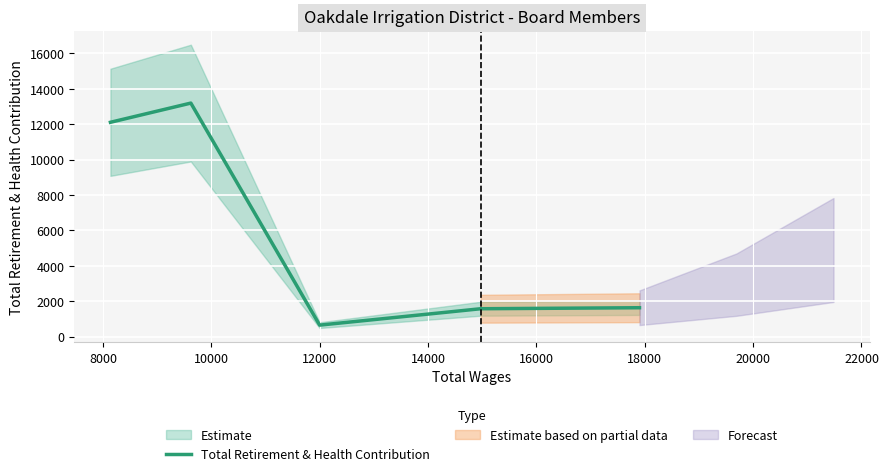

What is the maximum value for Total Retirement & Health Contribution?

13191